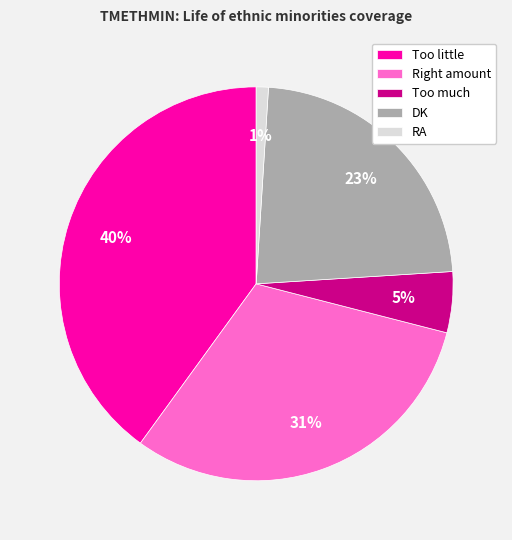

Combined, do RA and DK account for over 50%?

No